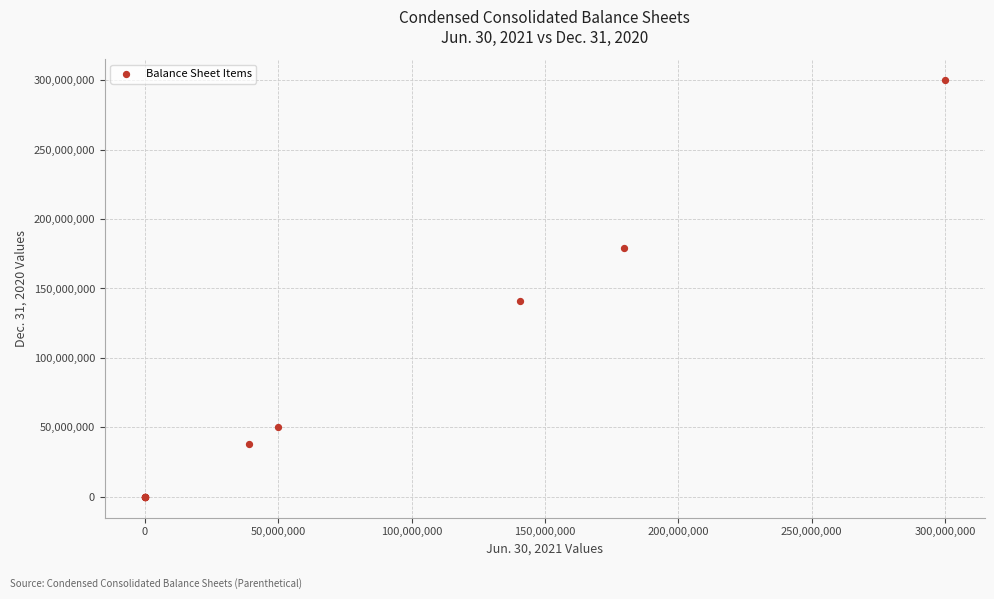

What Y value in the scatter plot is closest to 150000000?

140766052.0